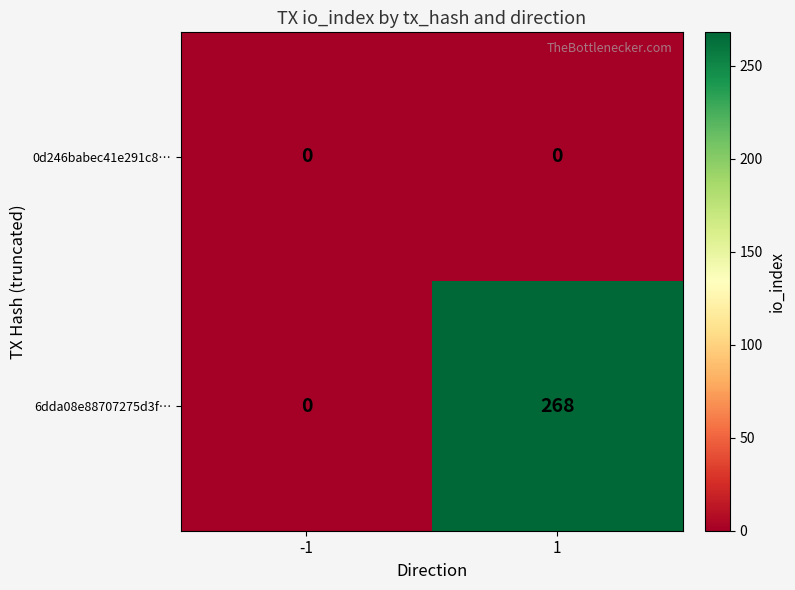

Which series has the widest spread of values?

6dda08e88707275d3f…